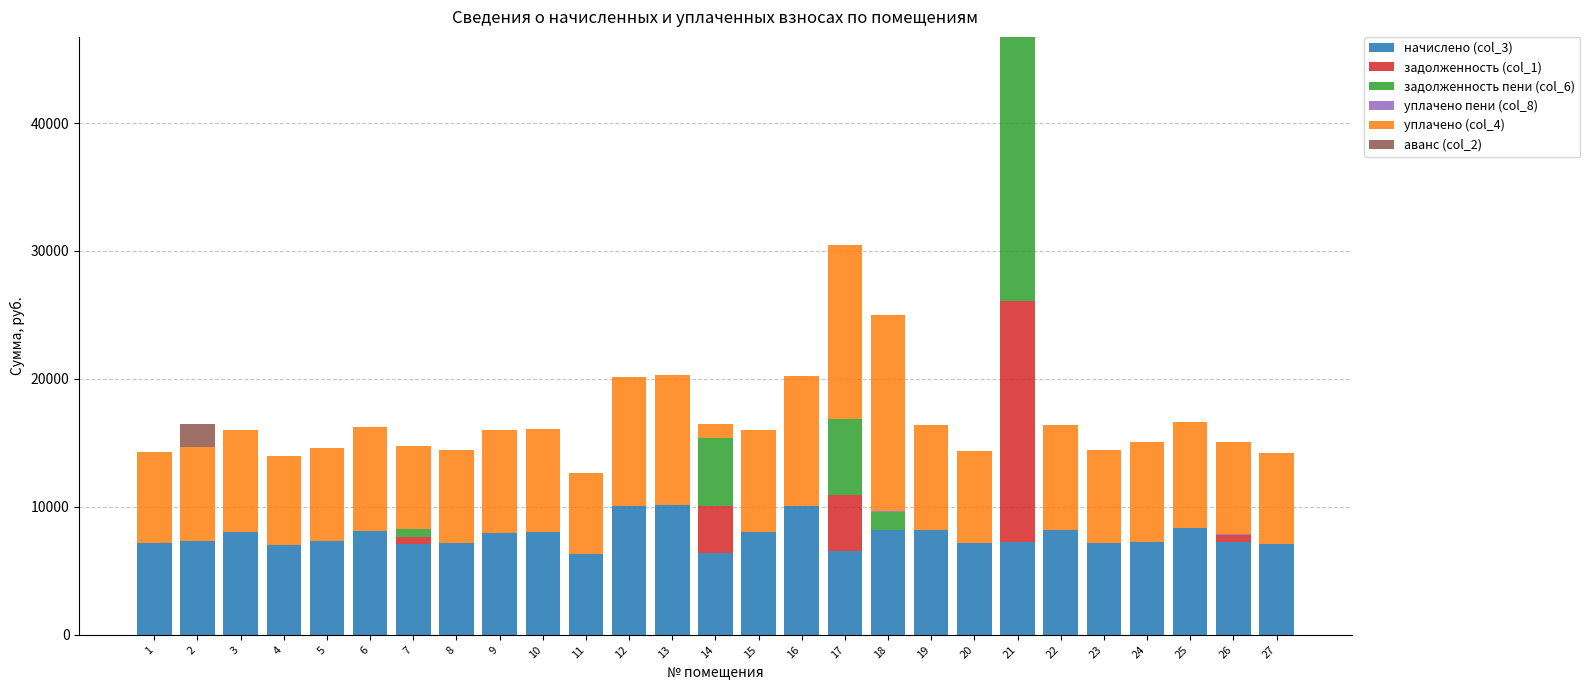

Are the bars horizontal?

No